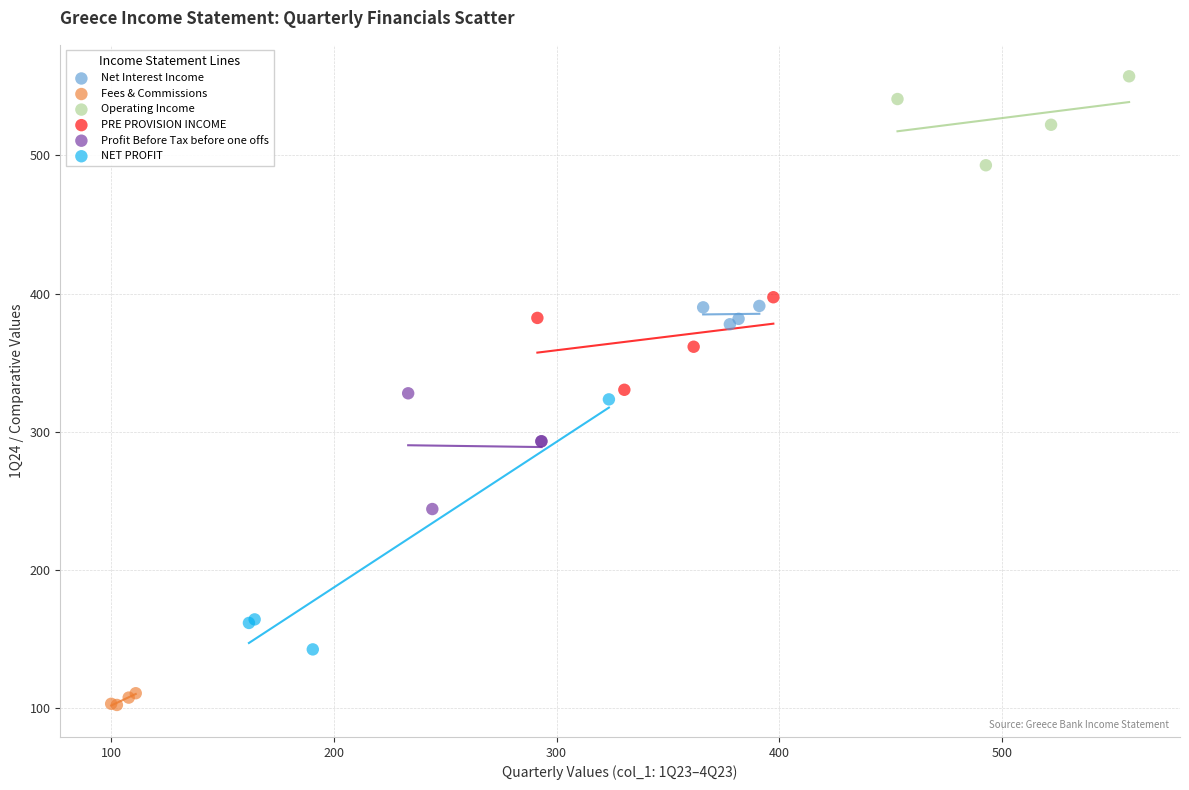

What are all the series names shown in the legend?

Net Interest Income, Fees & Commissions, Operating Income, PRE PROVISION INCOME, Profit Before Tax before one offs, NET PROFIT